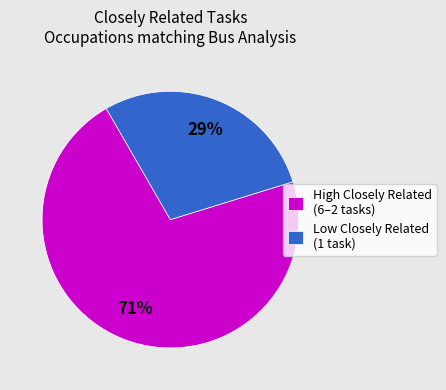

To the nearest percent, what is the combined percentage of High Closely Related (6–2 tasks) and Low Closely Related (1 task)?

100%